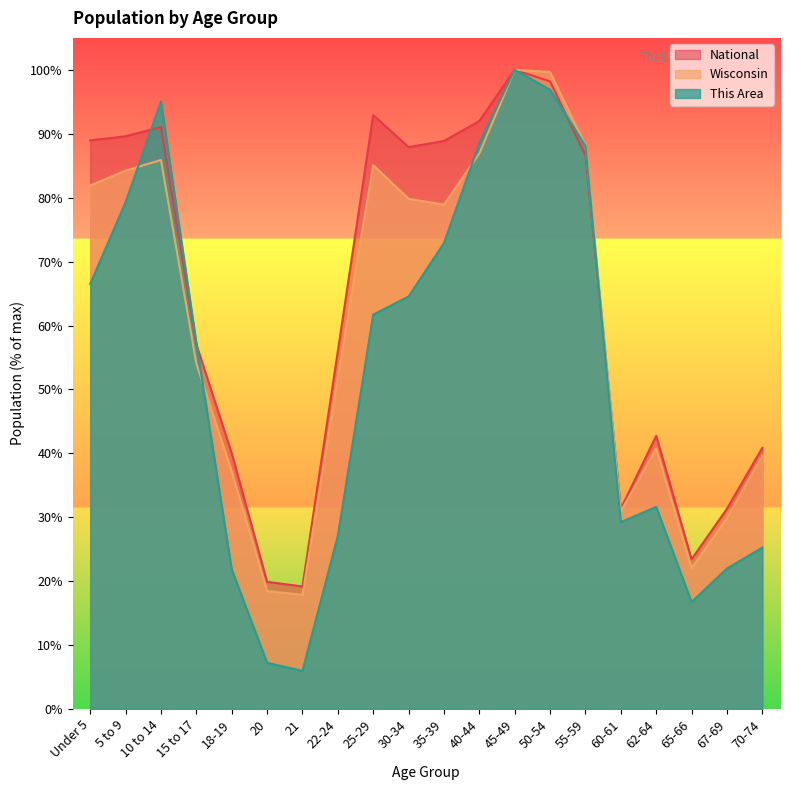

What are all the series names shown in the legend?

National, Wisconsin, This Area